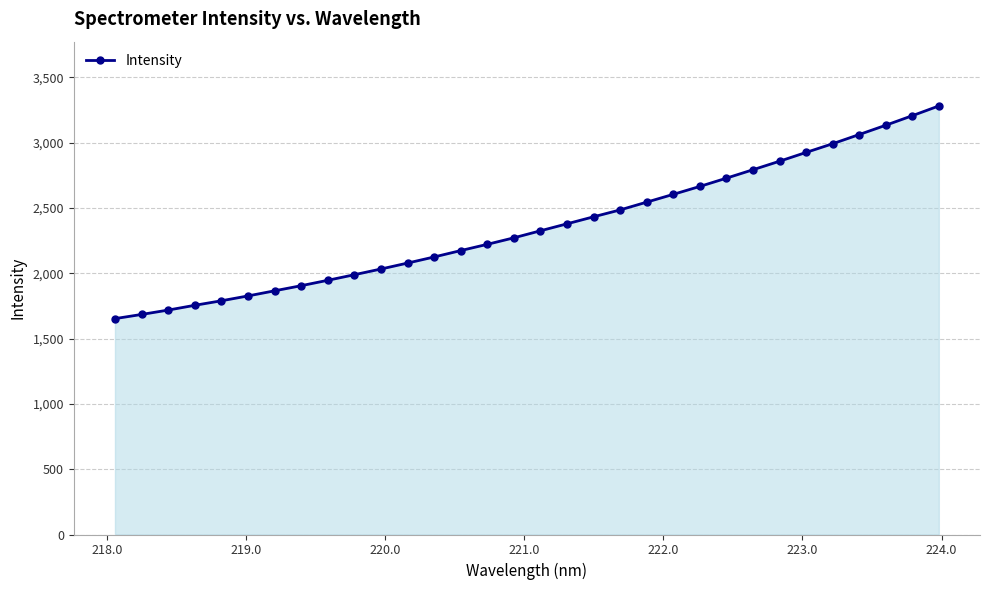

What is the difference between the maximum and minimum values?

1628.3